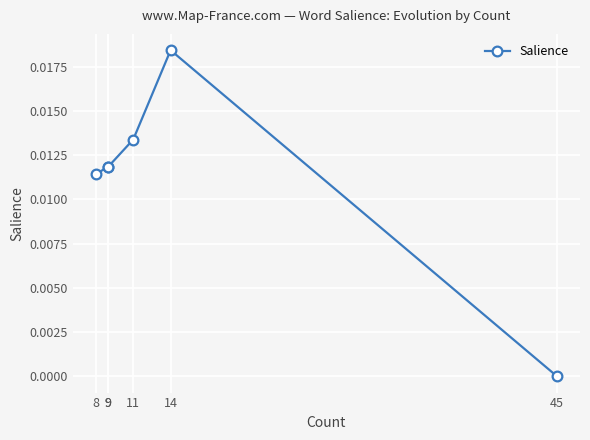

At which category does the data reach its first local peak?

14